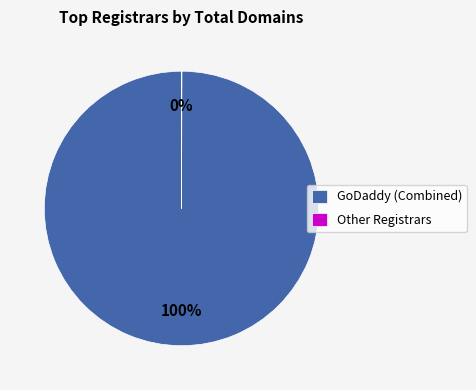

What is the largest slice in the pie chart?

GoDaddy (Combined)